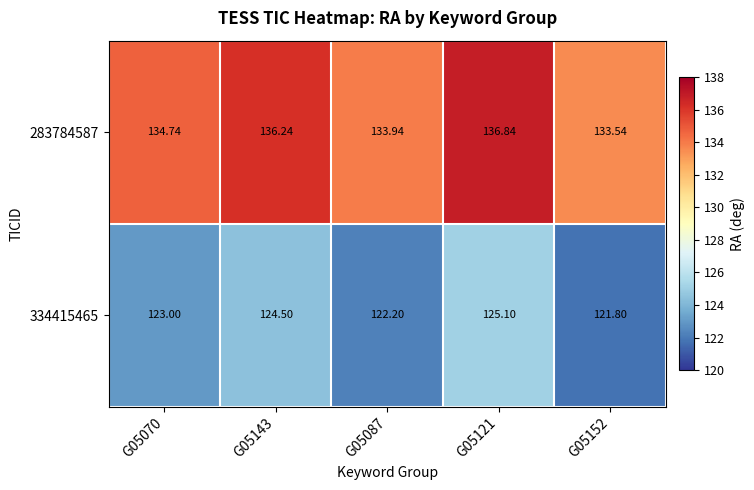

Is the value of 283784587 at G05087 greater than the value of 334415465 at G05143?

Yes